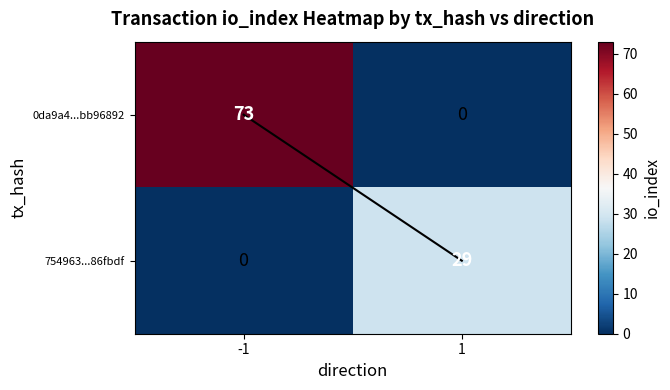

The value of 0da9a4...bb96892 at 1 is 0. True or false?

True